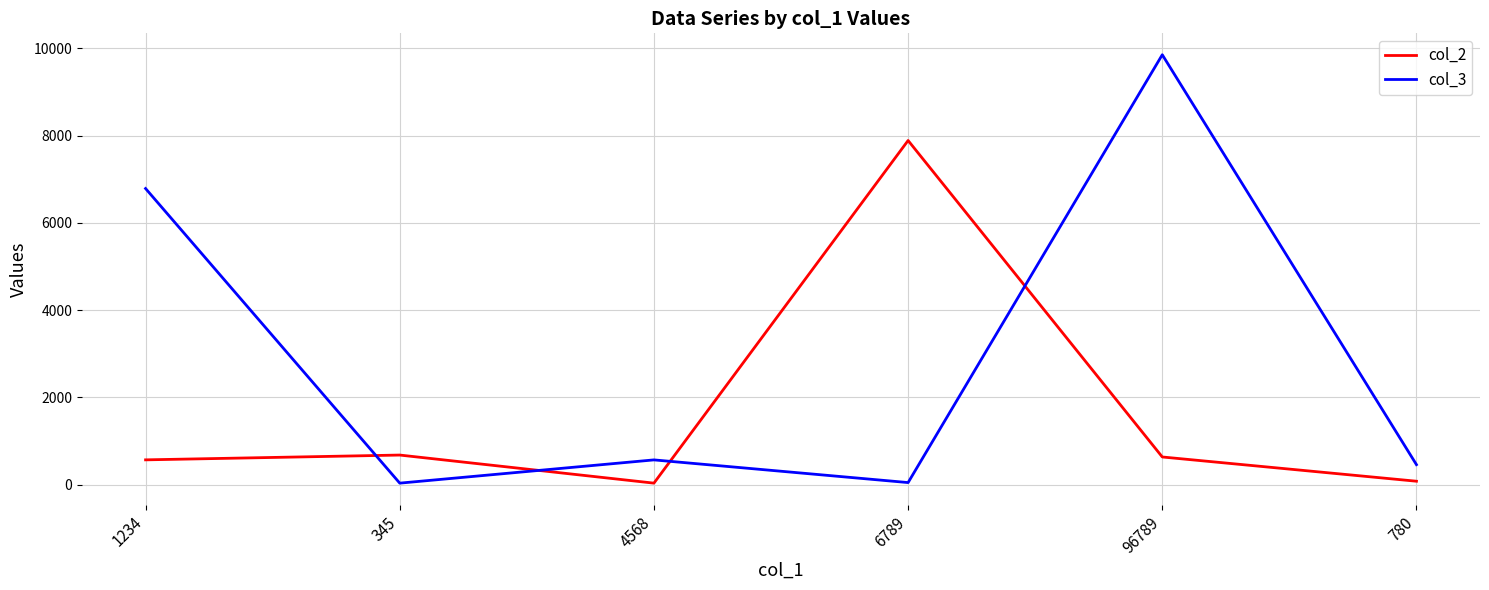

True or false: col_2 and col_3 intersect in this chart.

True